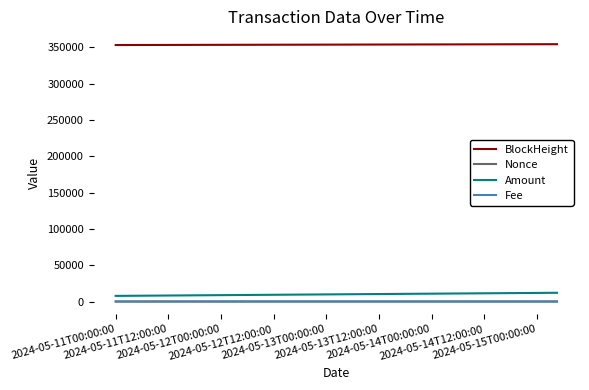

True or false: Amount and BlockHeight cross at least once.

False